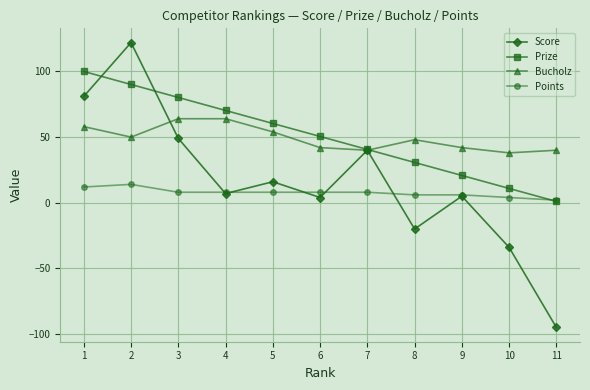

What is the difference between the maximum and minimum values in the Points series?

12.0